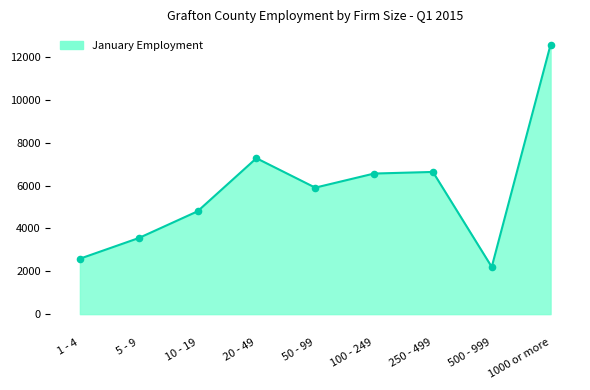

Which has a higher value, 1000 or more or 50 - 99?

1000 or more